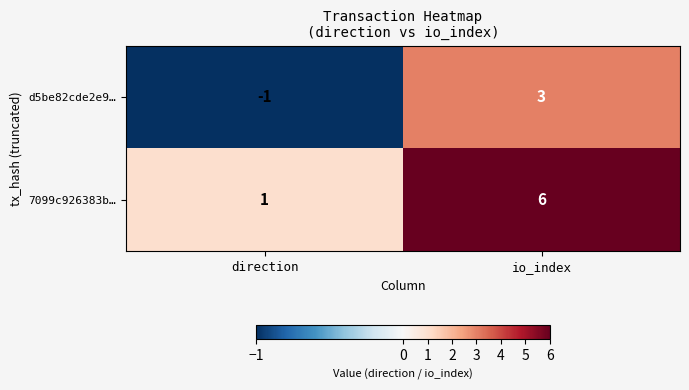

At which category is the sum across all series the highest?

io_index